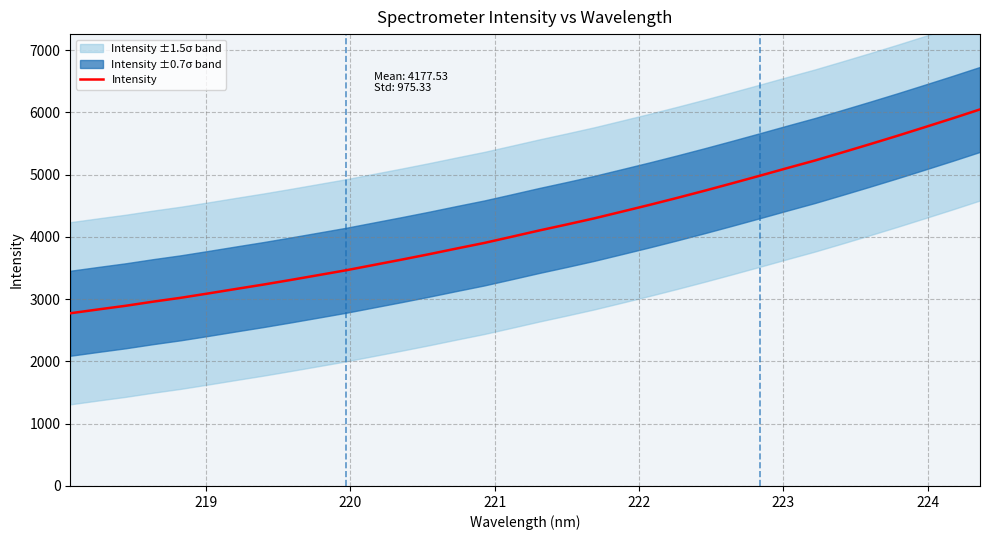

What is the maximum value for Intensity?

6048.8